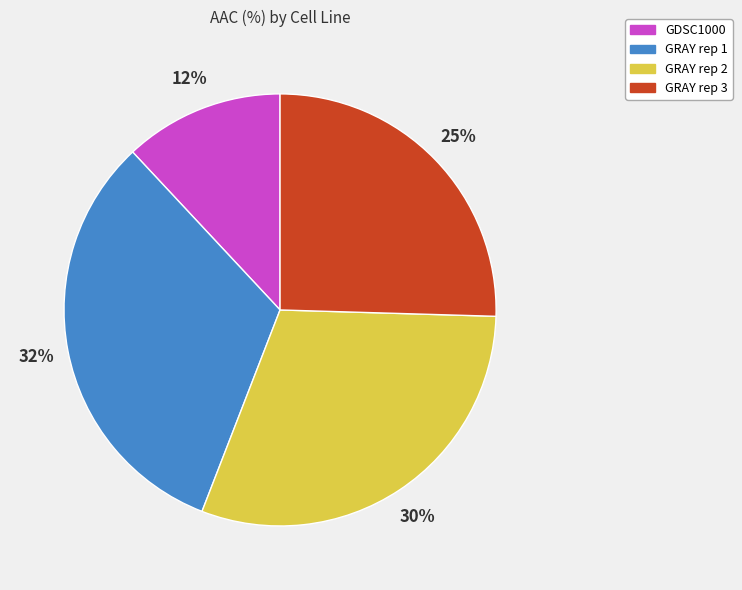

Is it true that GRAY rep 2 is 23% of the pie?

False